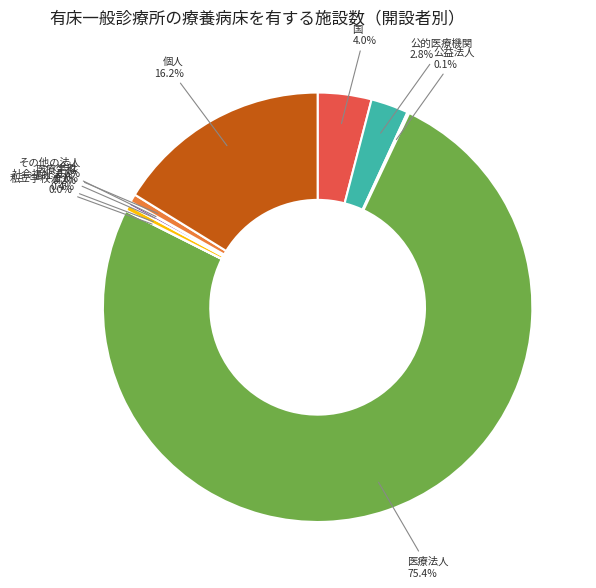

Is there any slice that represents more than half of the pie?

Yes